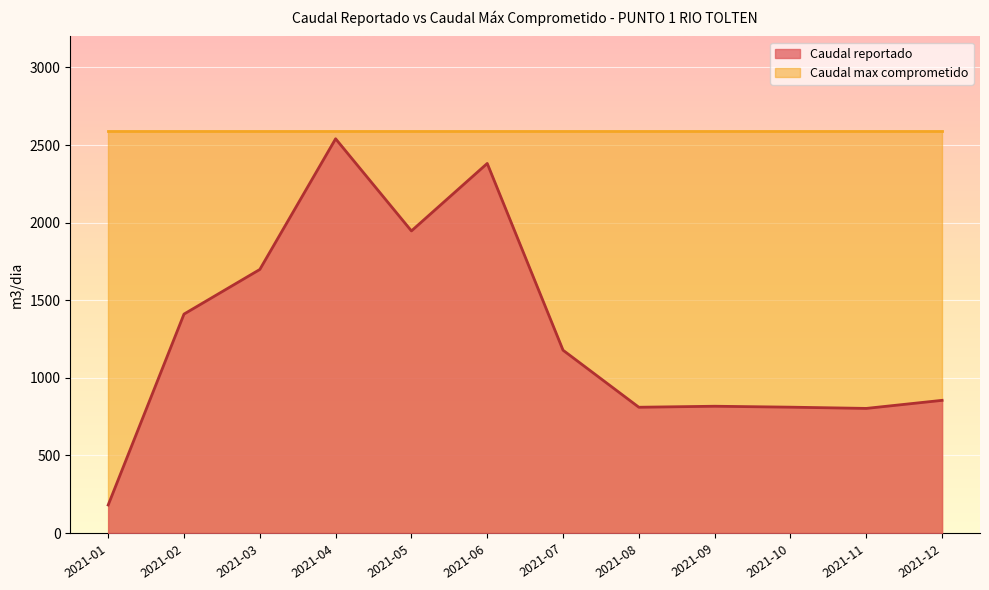

Reading left to right, extract all data points from this chart.

2021-01=180.7	2021-02=1410.8	2021-03=1698.2	2021-04=2540.5	2021-05=1946.7	2021-06=2381.4	2021-07=1178.0	2021-08=810.5	2021-09=817.0	2021-10=811.0	2021-11=803.0	2021-12=855.0